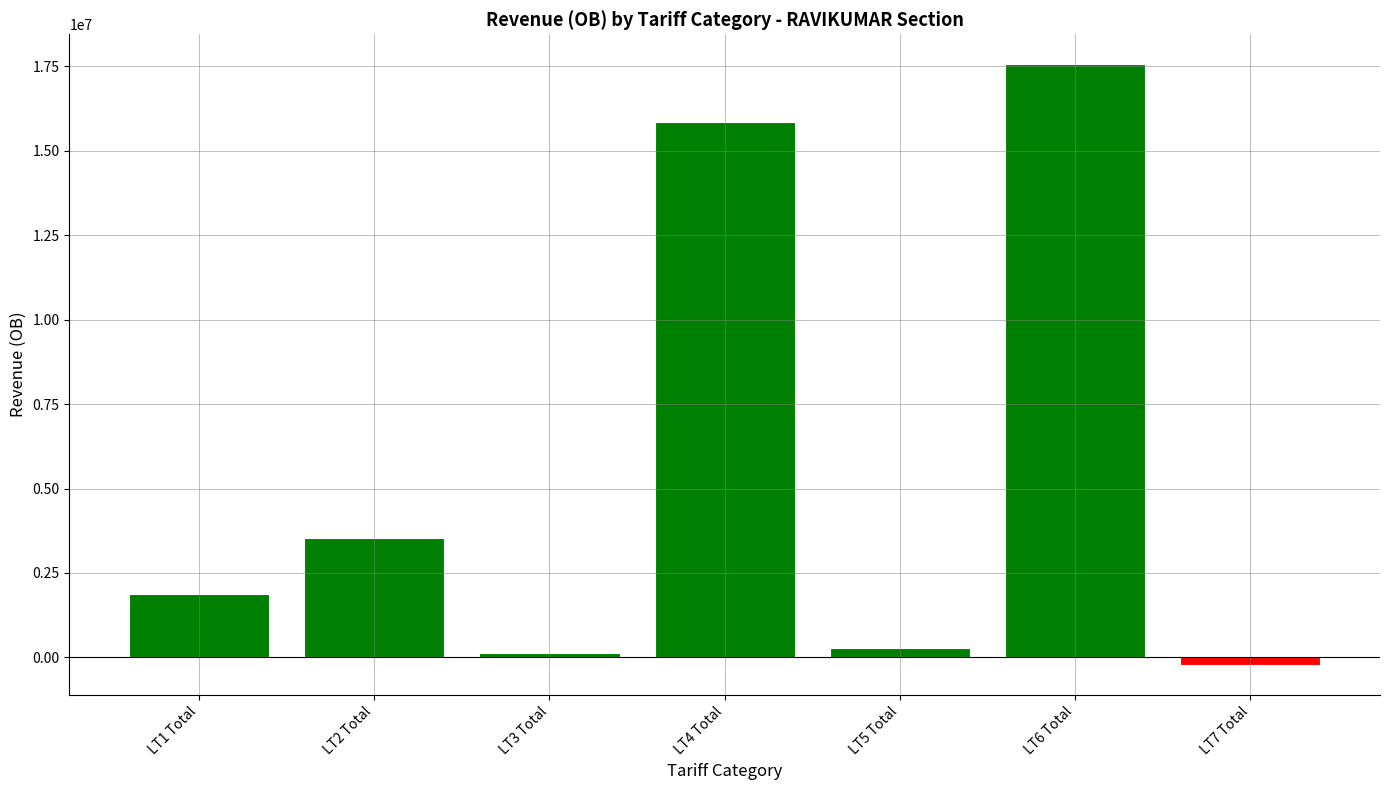

How many categories are shown in the chart?

7